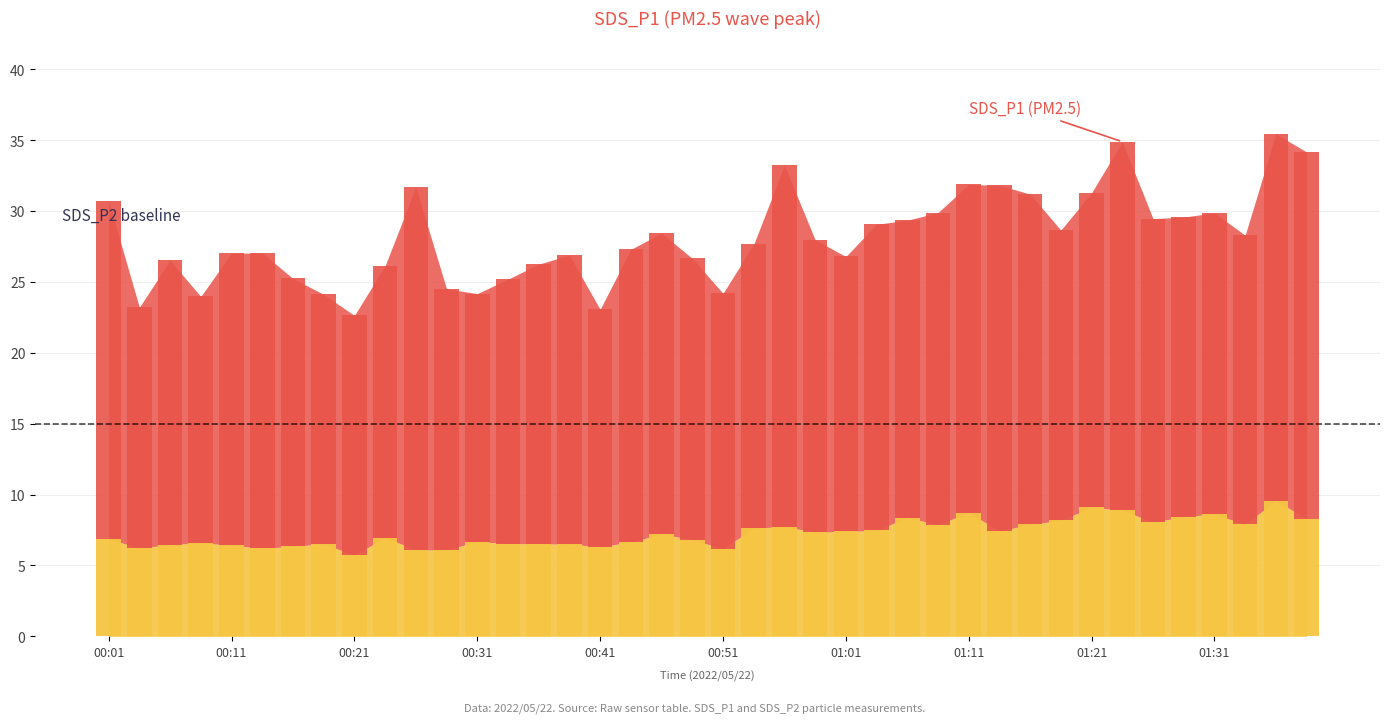

Is the value of SDS_P2 at 00:16 greater than the value of SDS_P1 at 00:41?

No